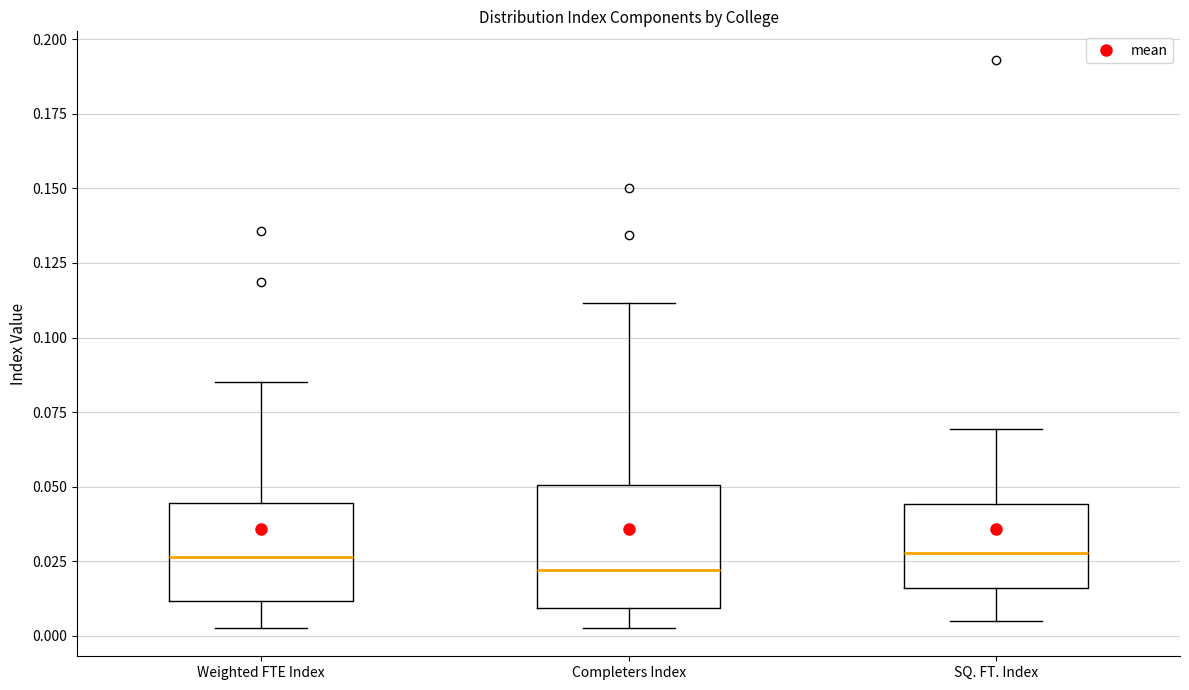

Which box is the tallest, from its lower edge to its upper edge?

Completers Index